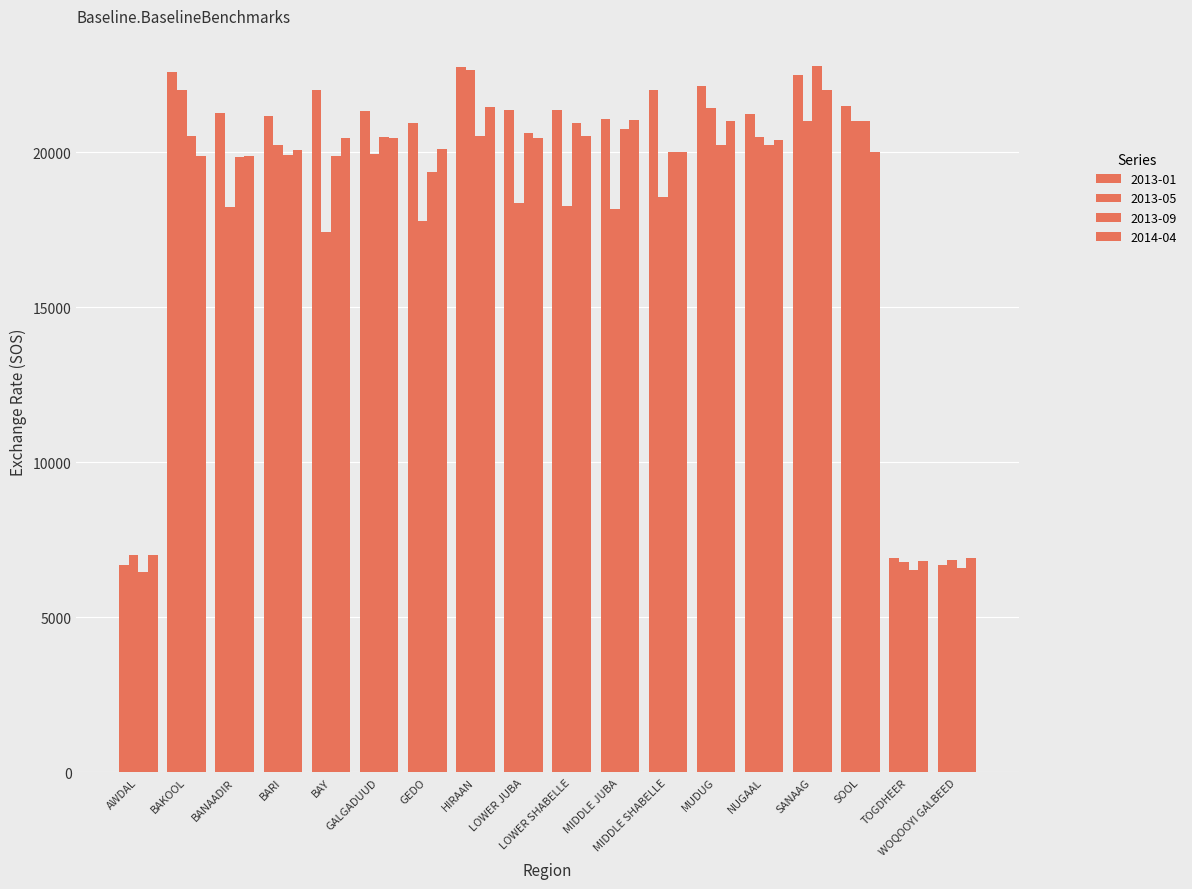

Rank the series at BAY from highest to lowest value.

2013-01, 2014-04, 2013-09, 2013-05